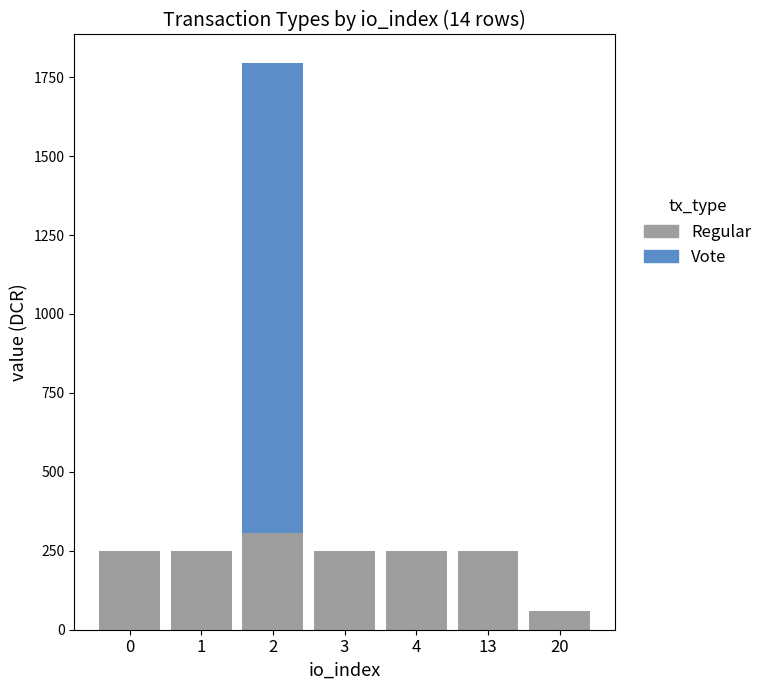

Reading left to right, list the values for the Regular series.

0=248.1	1=248.1	2=306.8	3=248.1	4=248.1	13=248.1	20=58.8